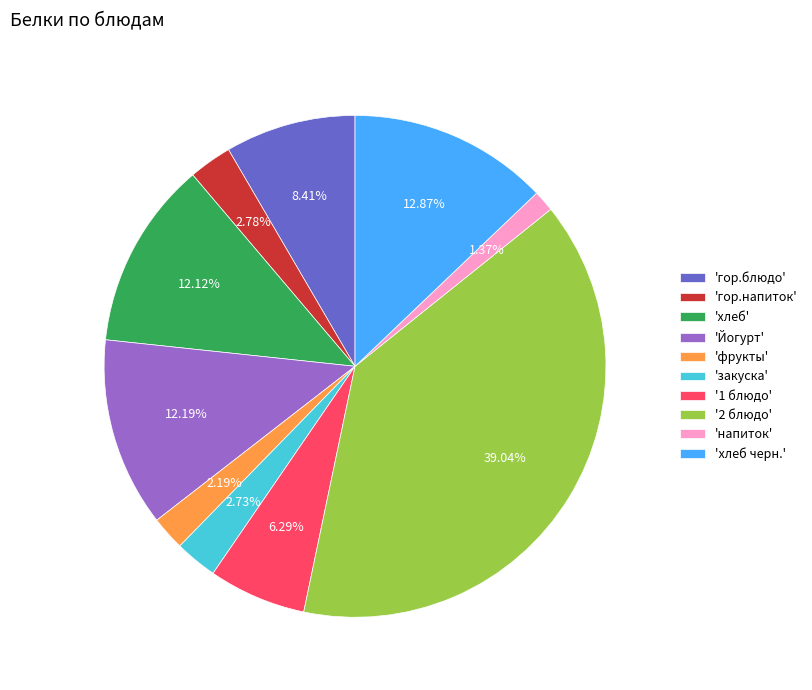

Do 'хлеб черн.' and 'напиток' together represent more than half of the pie?

No